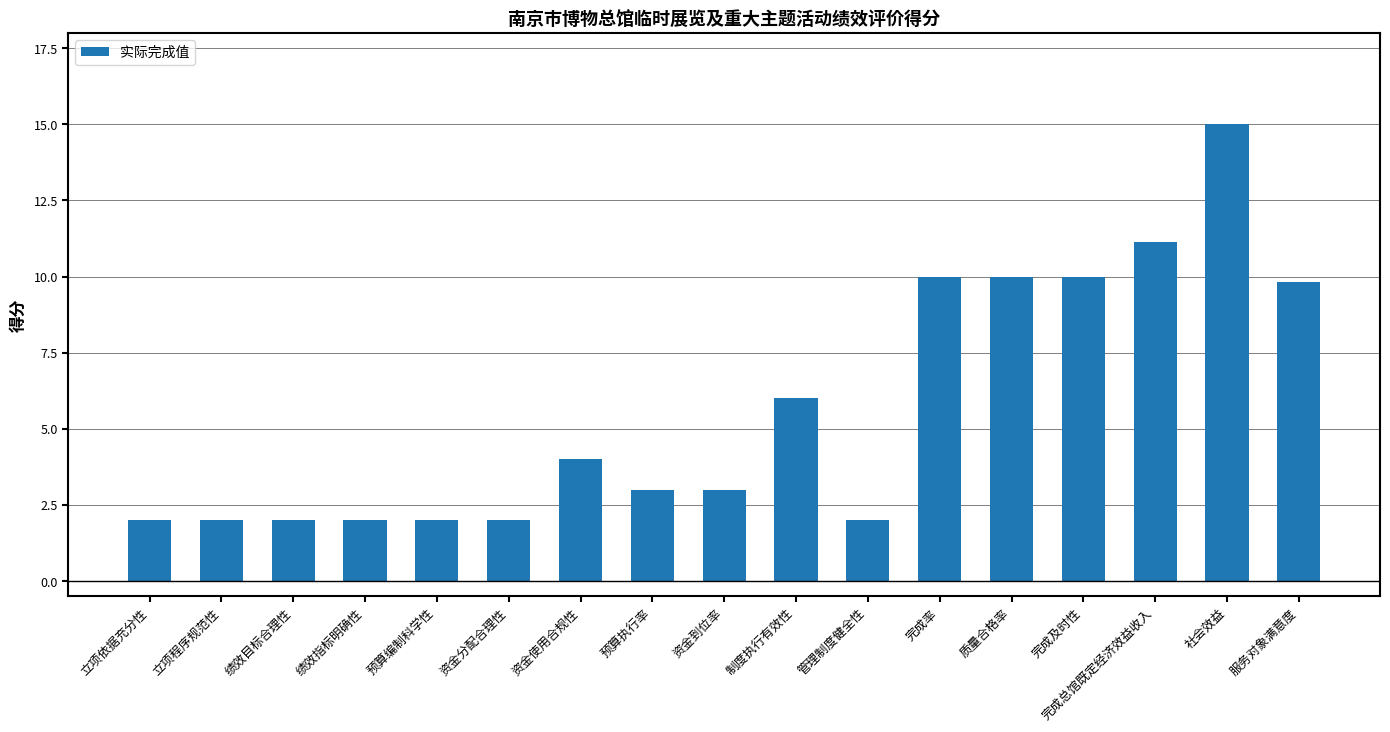

What position from the left is 服务对象满意度?

17